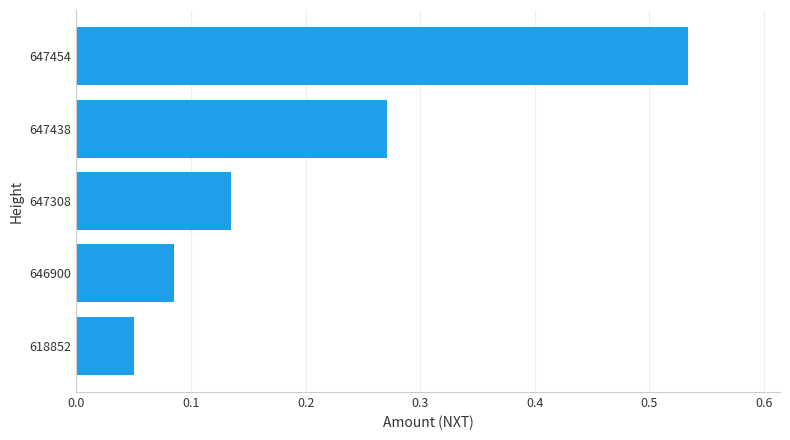

List the labels in order of value, largest first.

647454, 647438, 647308, 646900, 618852